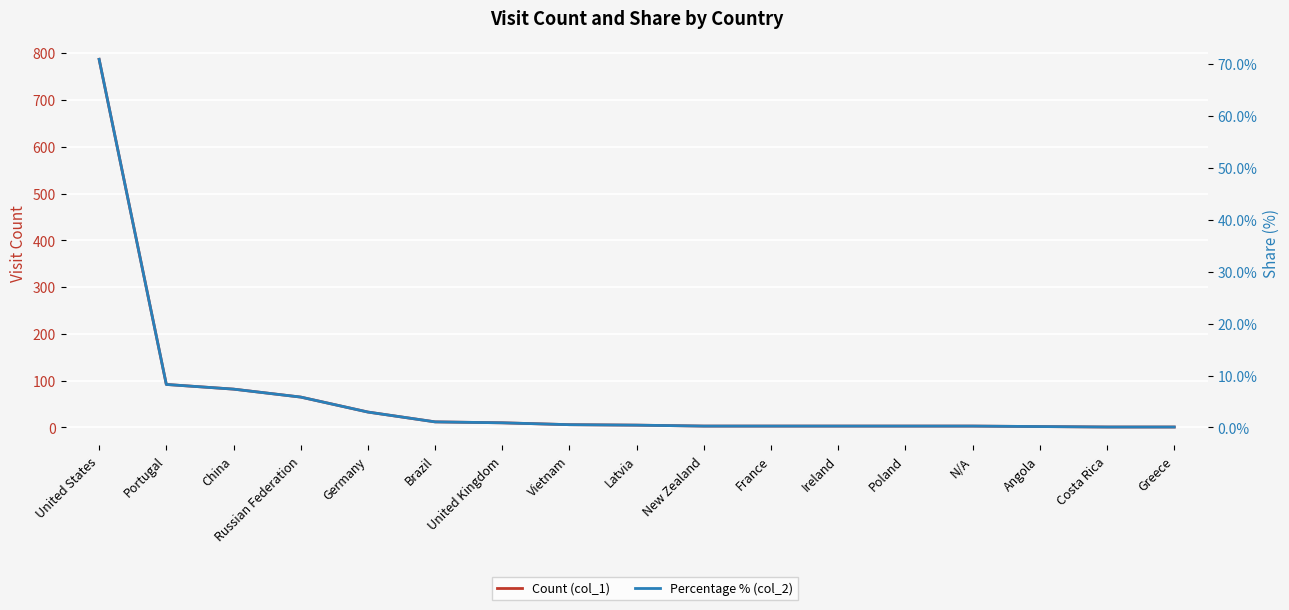

What is the spread (max minus min) of values at Greece?

0.9